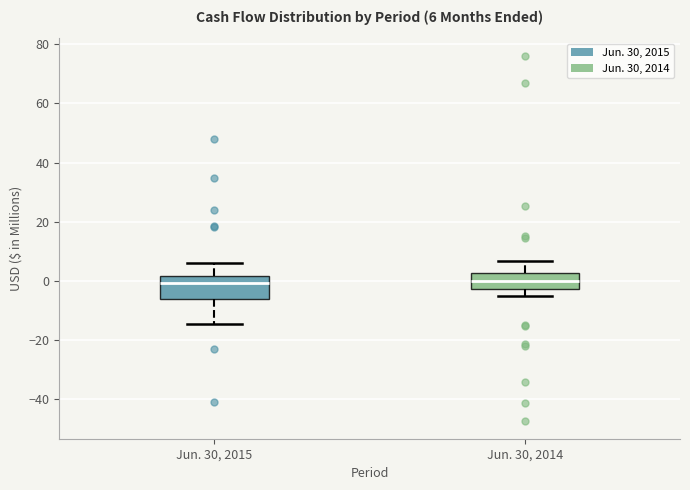

Comparing the boxes themselves (not the whiskers), which one is the tallest?

Jun. 30, 2015